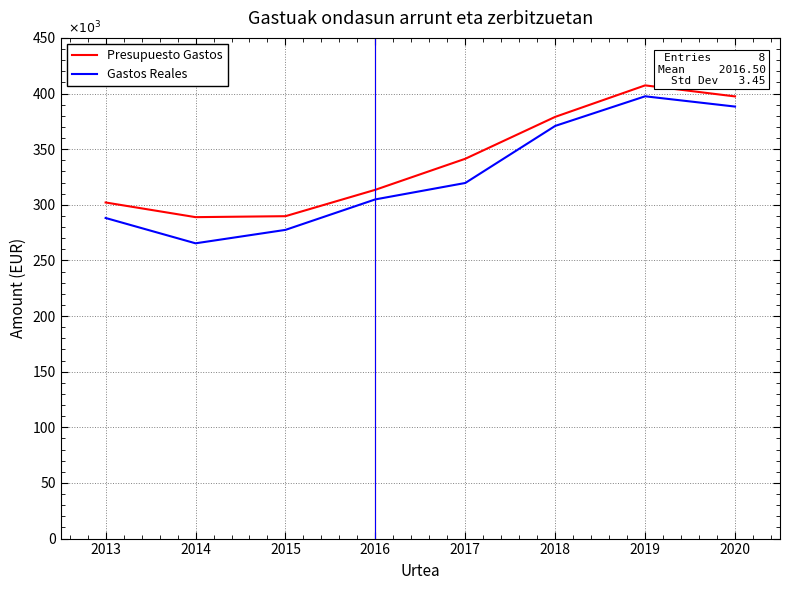

Does the chart have visible grid lines?

Yes